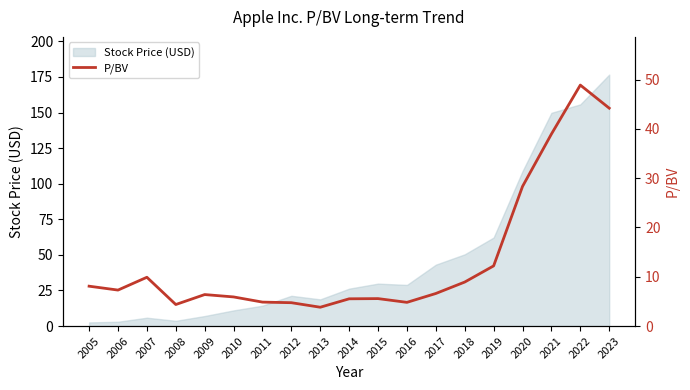

At which category does the chart reach its peak across all series?

2022